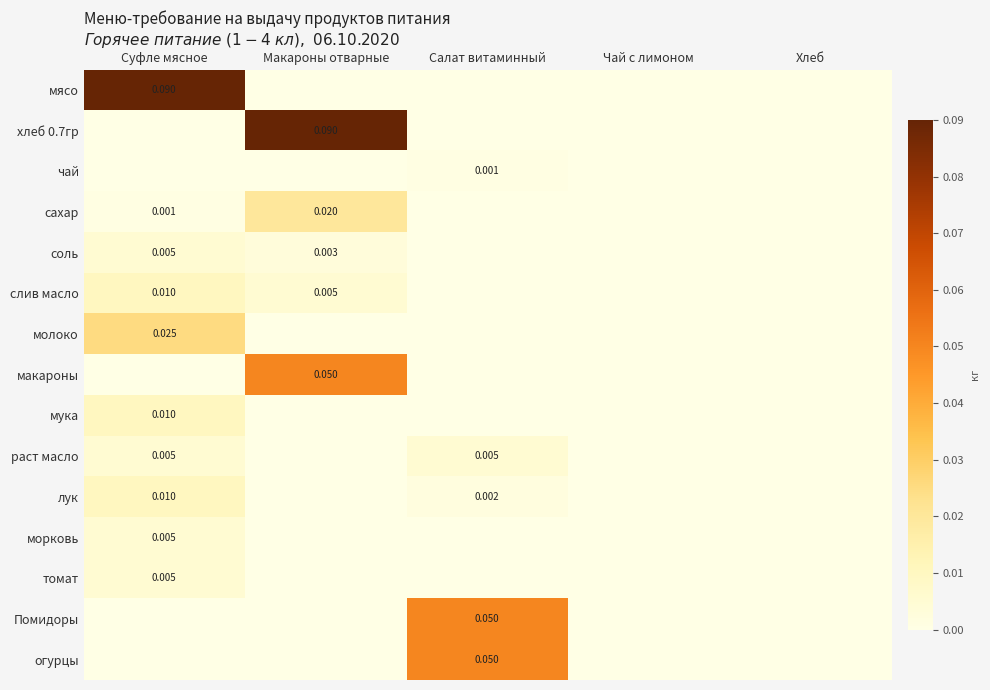

At Суфле мясное, list the series in order from smallest to largest.

хлеб 0.7гр, чай, макароны, Помидоры, огурцы, сахар, соль, раст масло, морковь, томат, слив масло, мука, лук, молоко, мясо